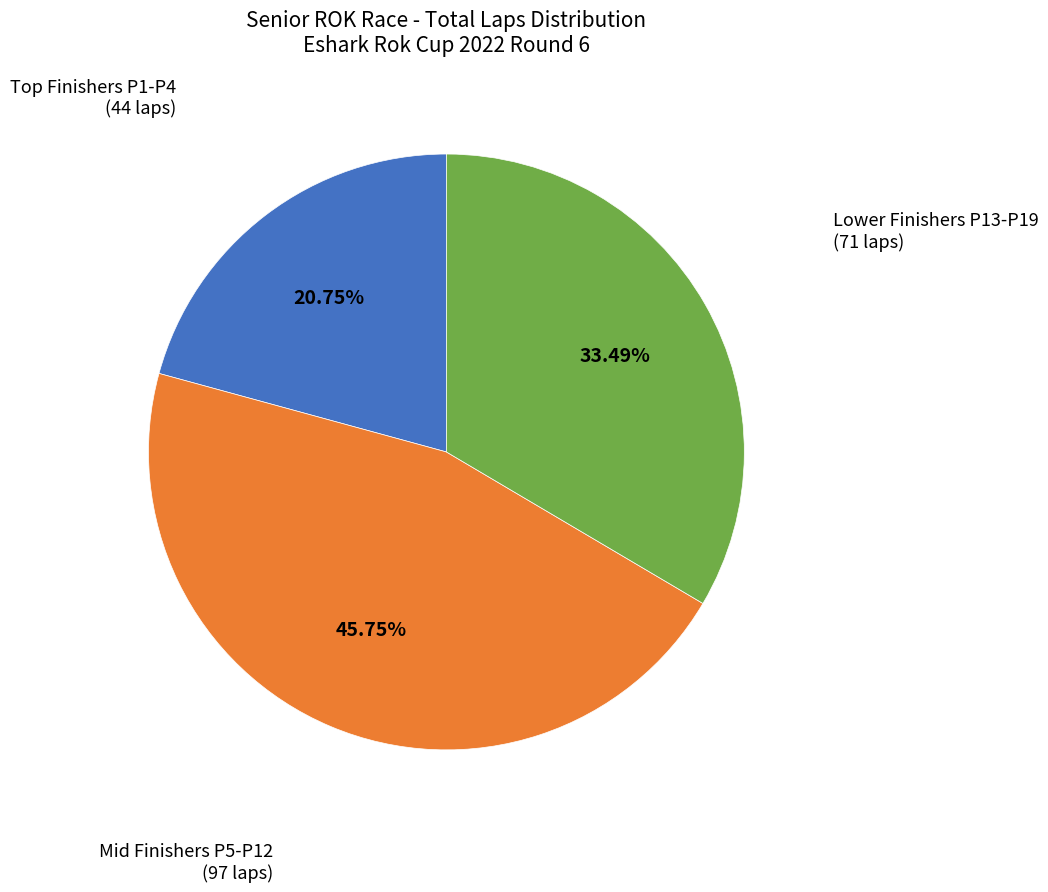

How many slices are in this pie chart?

3